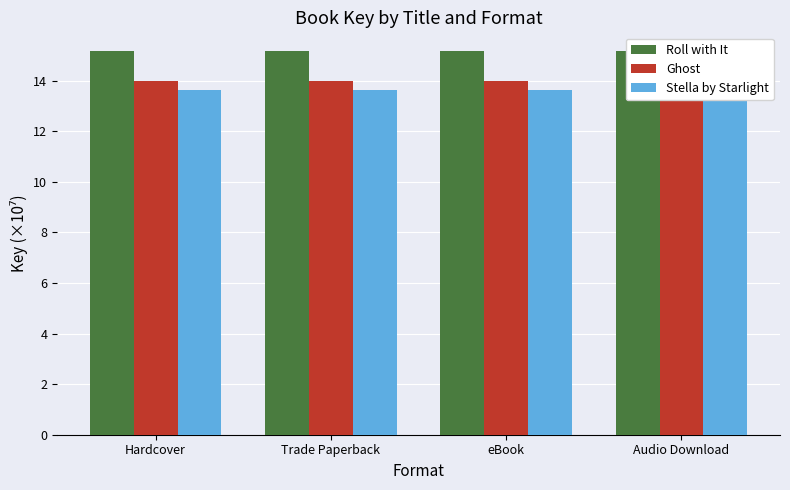

Are the bars horizontal?

No